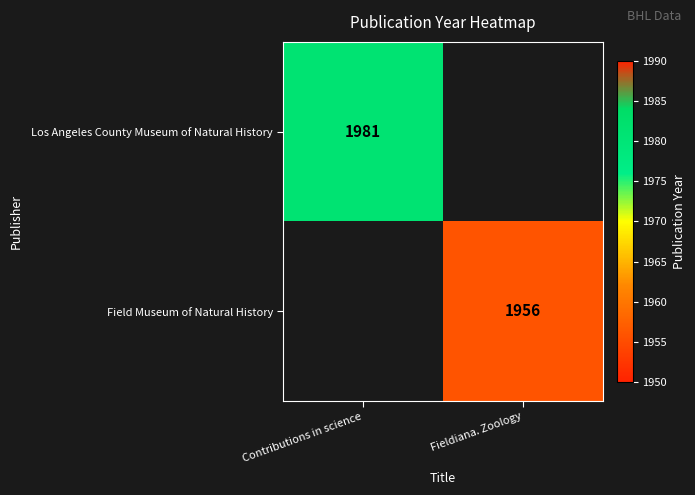

At how many categories does at least one series exceed 1957?

1